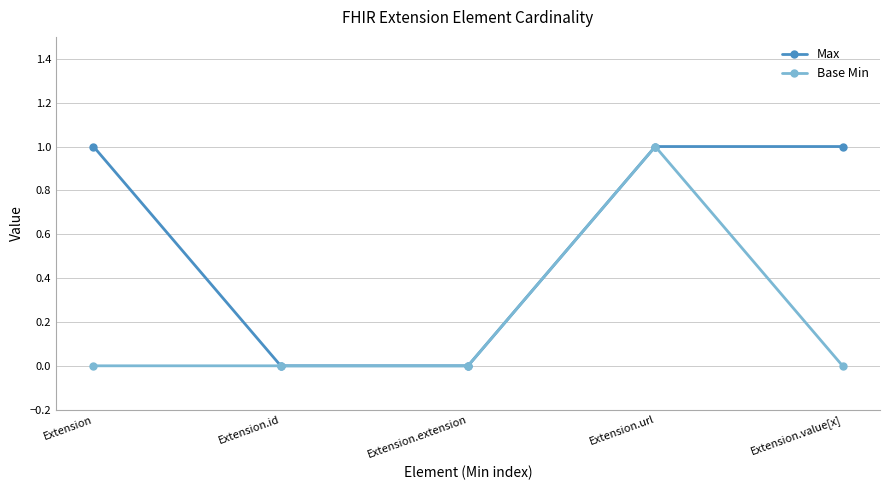

Reading left to right, list all the values displayed in this chart.

Max: 1	0	0	1	1
Base Min: 0	0	0	1	0